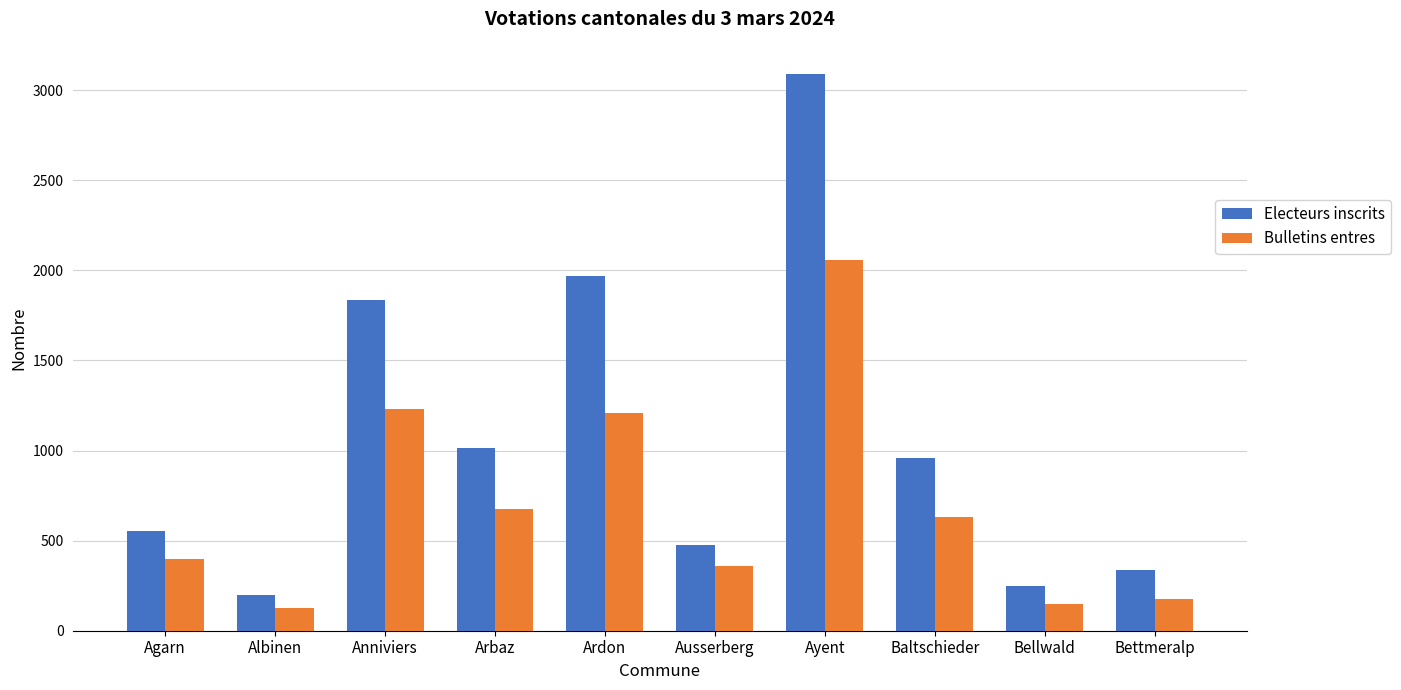

Reading right to left, what are all the values shown in this chart?

Electeurs inscrits: 338	246	956	3092	475	1968	1014	1834	199	554
Bulletins entres: 175	147	634	2057	359	1206	673	1230	125	397